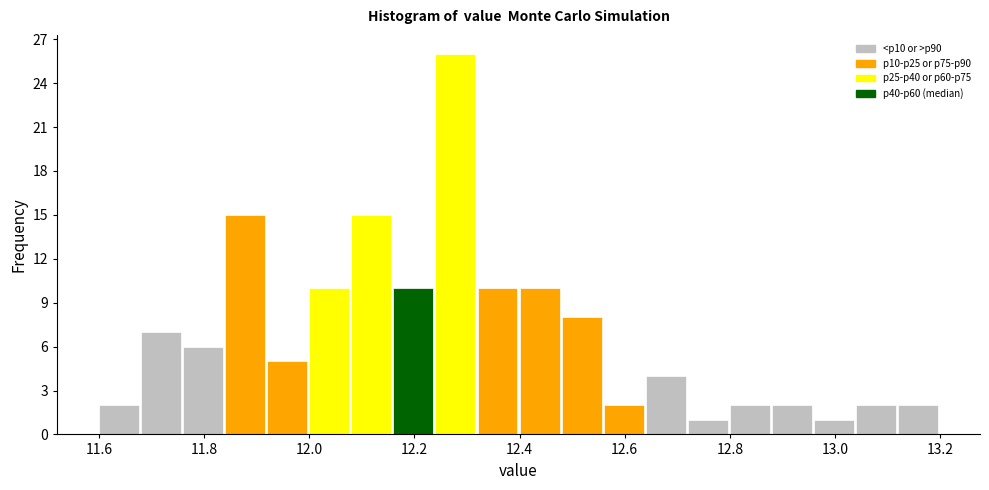

Reading left to right, transcribe this chart: for each bar, give the range it covers on the x-axis and its height. The values are not printed on the chart, so give them approximately, as read against the axis.

11.60 to 11.68: 2
11.68 to 11.76: 7
11.76 to 11.84: 6
11.84 to 11.92: 15
11.92 to 12.00: 5
12.00 to 12.08: 10
12.08 to 12.16: 15
12.16 to 12.24: 10
12.24 to 12.32: 26
12.32 to 12.40: 10
12.40 to 12.48: 10
12.48 to 12.56: 8
12.56 to 12.64: 2
12.64 to 12.72: 4
12.72 to 12.80: 1
12.80 to 12.88: 2
12.88 to 12.96: 2
12.96 to 13.04: 1
13.04 to 13.12: 2
13.12 to 13.20: 2